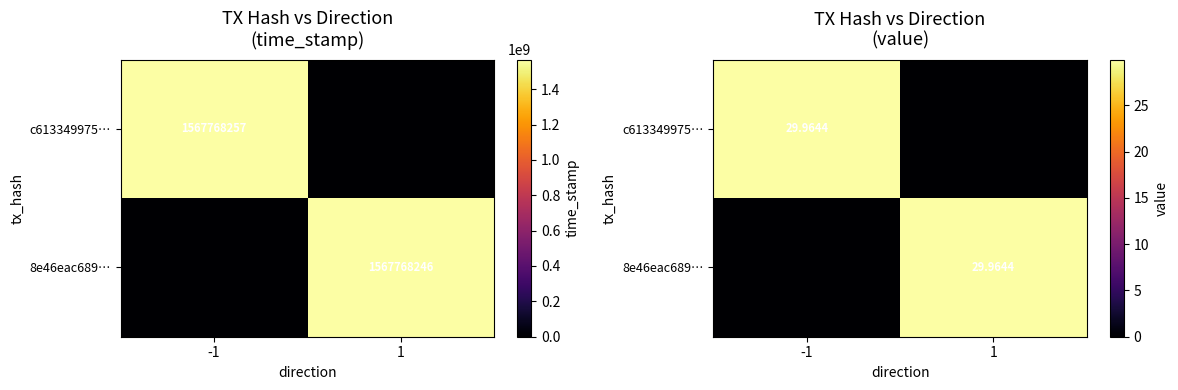

Rank the series by their maximum value, from lowest to highest.

c613349975…, 8e46eac689…